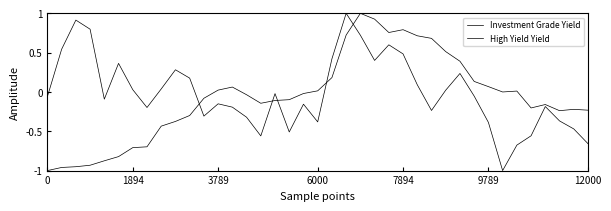

Does the chart have visible grid lines?

No